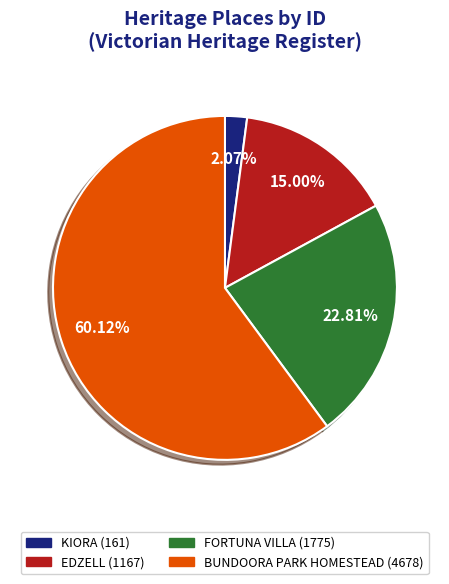

Approximately how many times larger is the value at KIORA compared to FORTUNA VILLA?

0.1